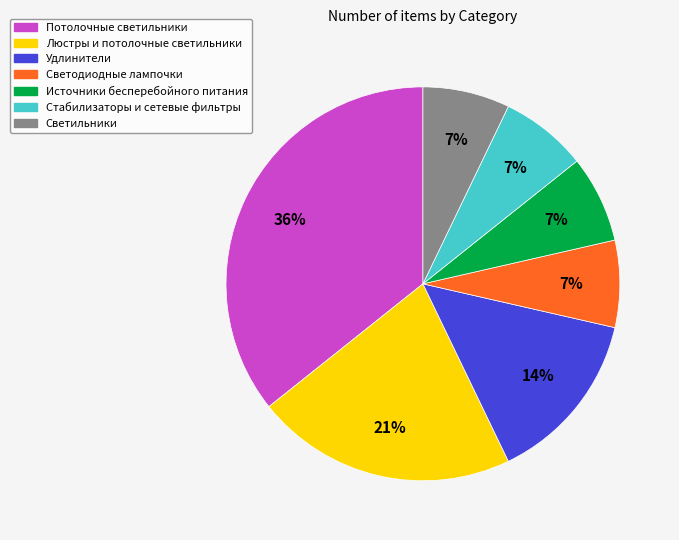

How many slices are in this pie chart?

7